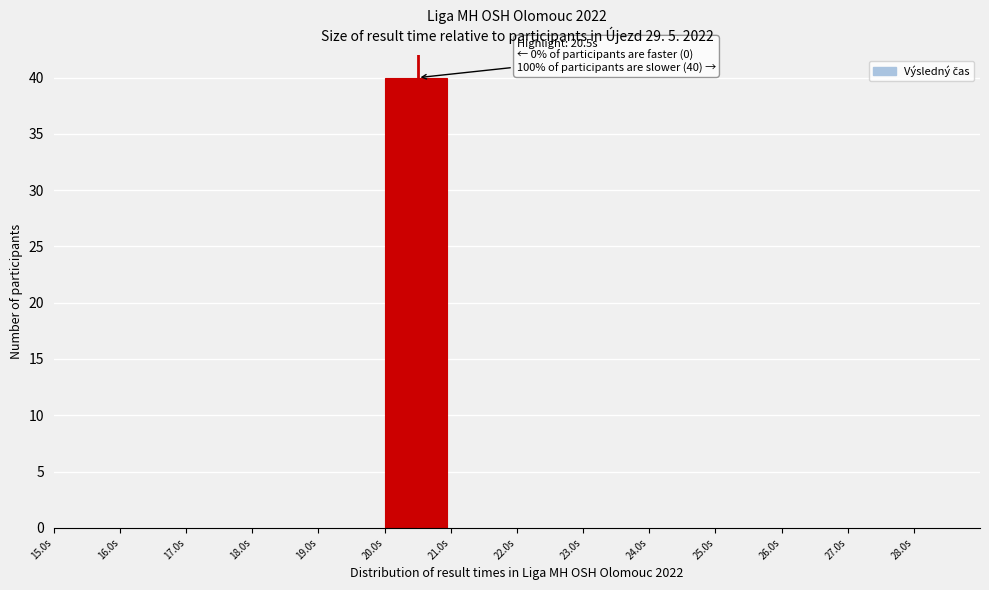

Which range on the x-axis has the tallest bar?

20 to 21